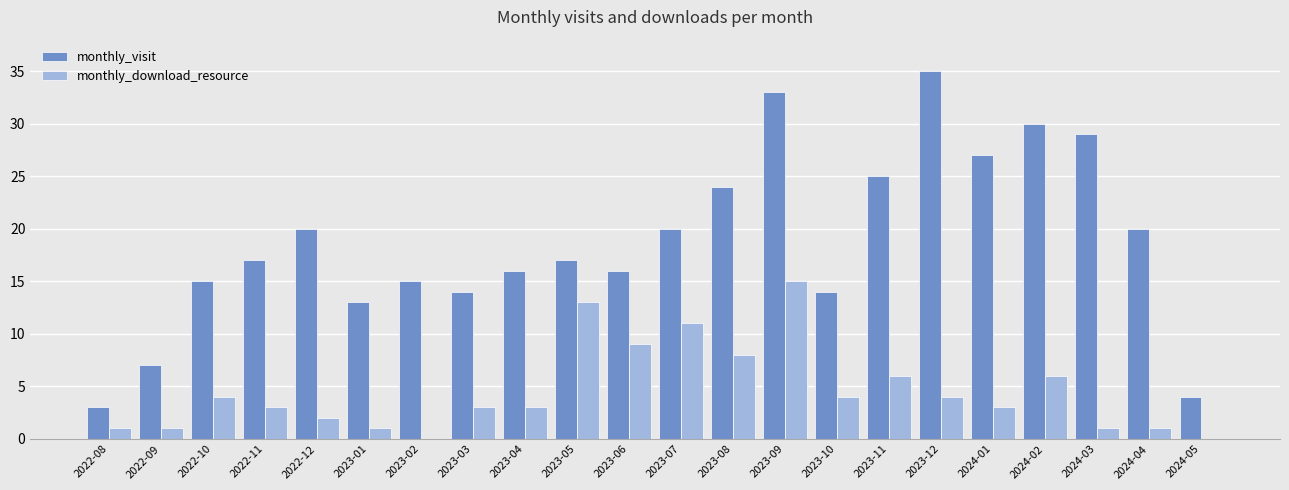

Which series changed the most between 2022-09 and 2024-04?

monthly_visit